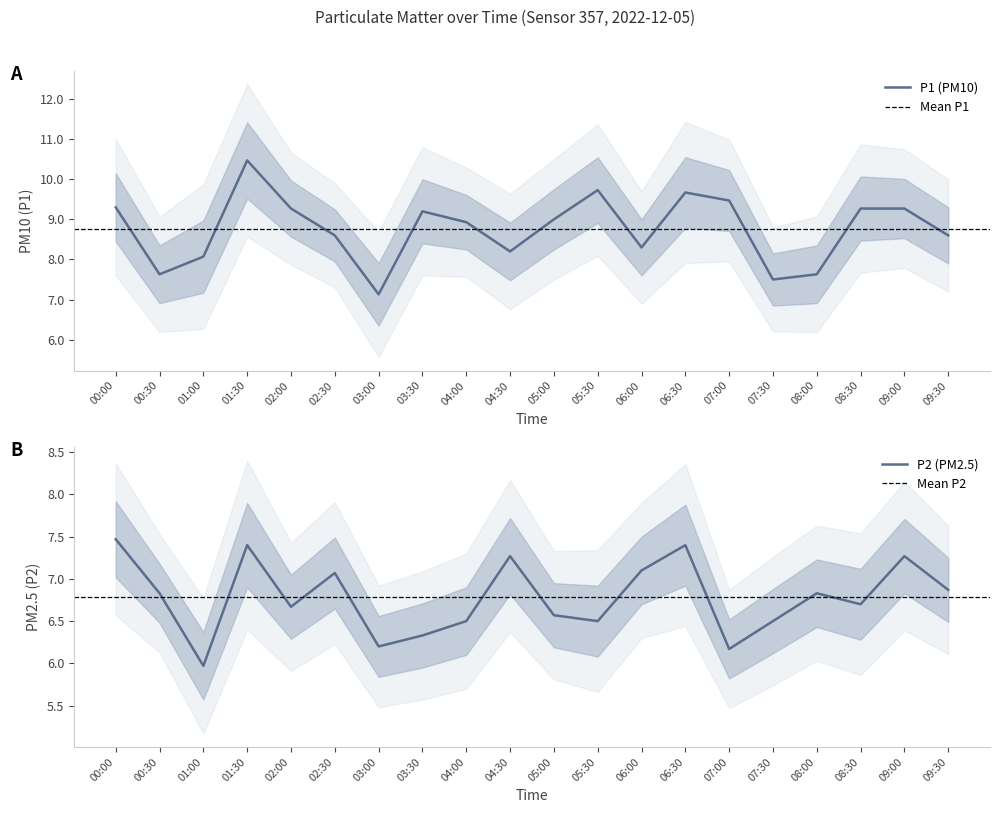

How many interior local valleys does the P2 series have?

6